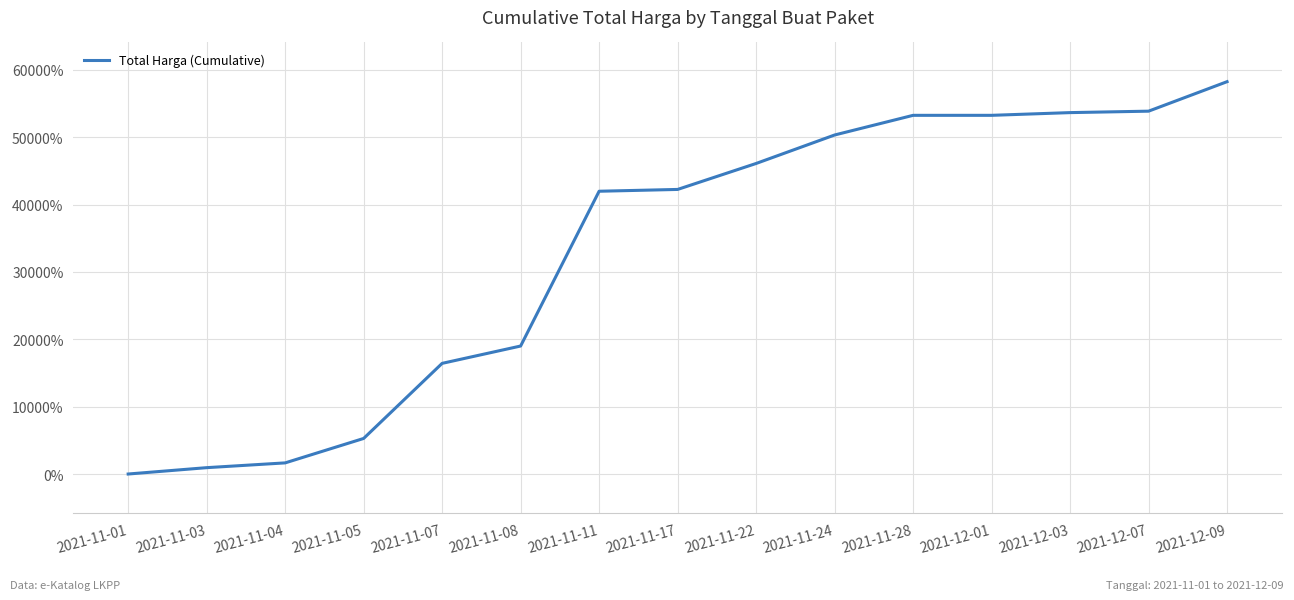

At which category does the chart reach its peak across all series?

2021-12-09